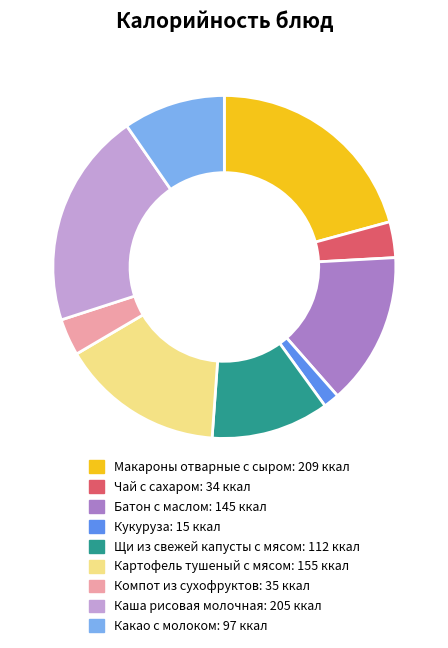

Is the sum of Макароны отварные с сыром and Кукуруза greater than half?

No